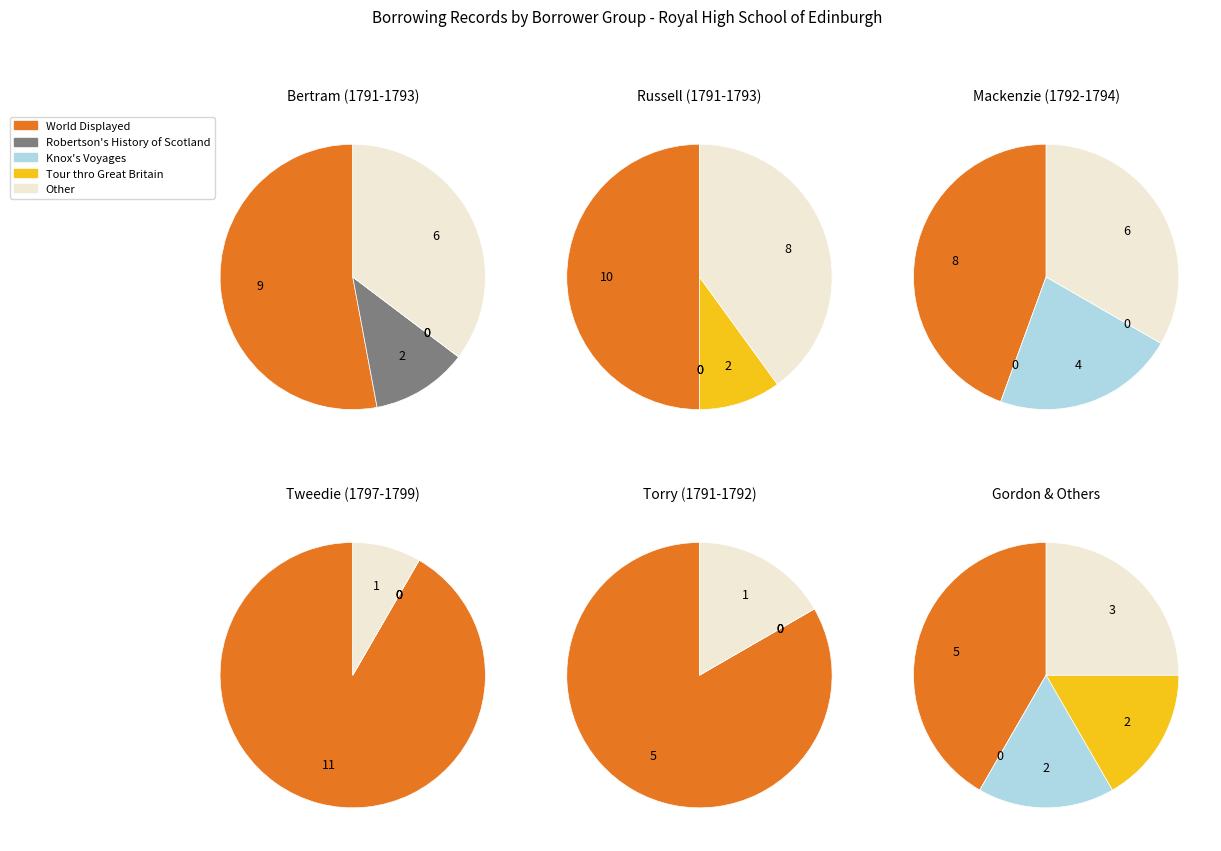

What is the largest slice in the pie chart?

World Displayed